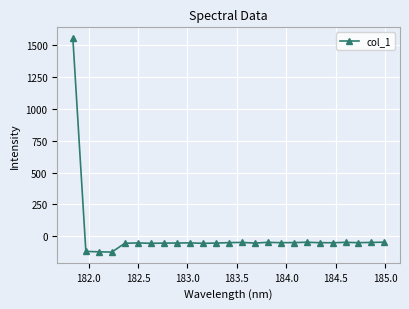

Does the chart display data point markers on the line(s)?

Yes